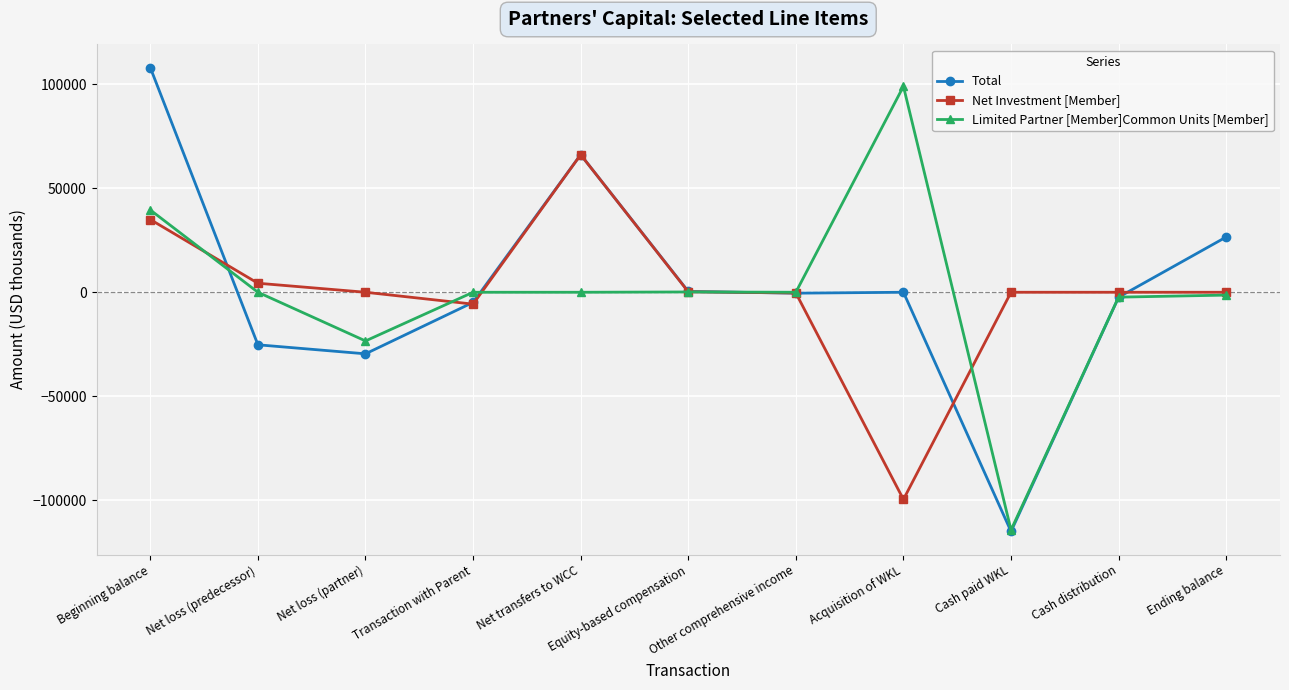

What is the sum of the Total values at Acquisition of WKL and Net loss (predecessor)?

-25262